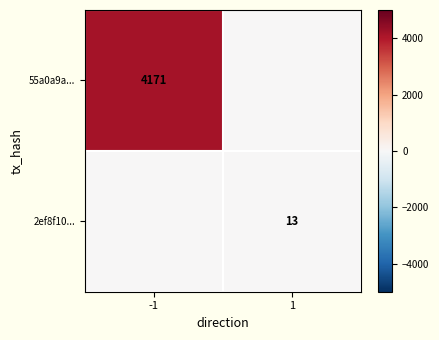

The 2ef8f10... series shows 13 at 1. True or false?

True